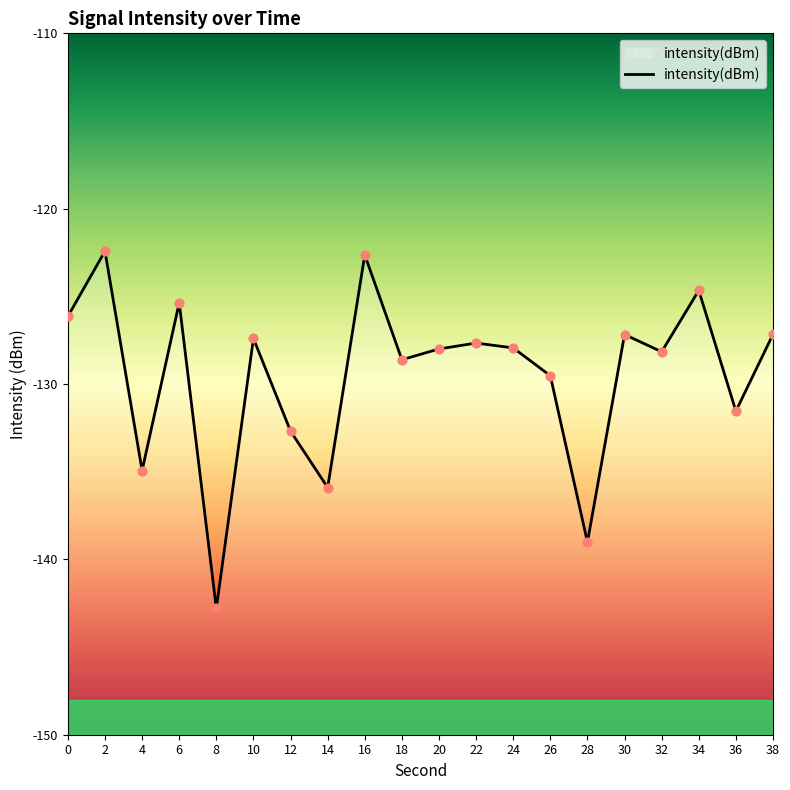

What is the change in value from 32 to 34?

+3.5